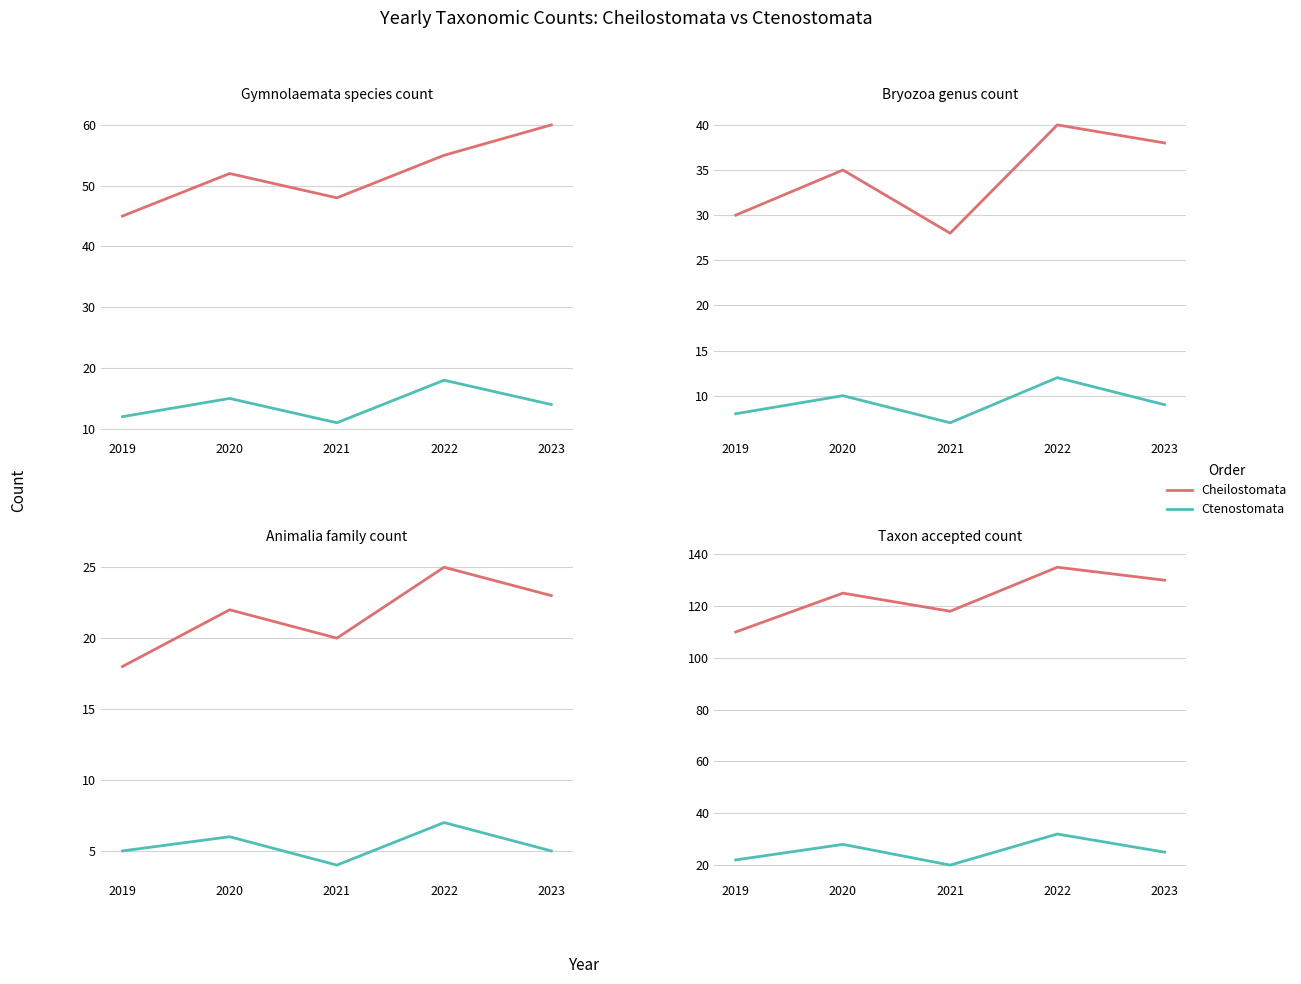

What is the lowest value of the Cheilostomata series?

110